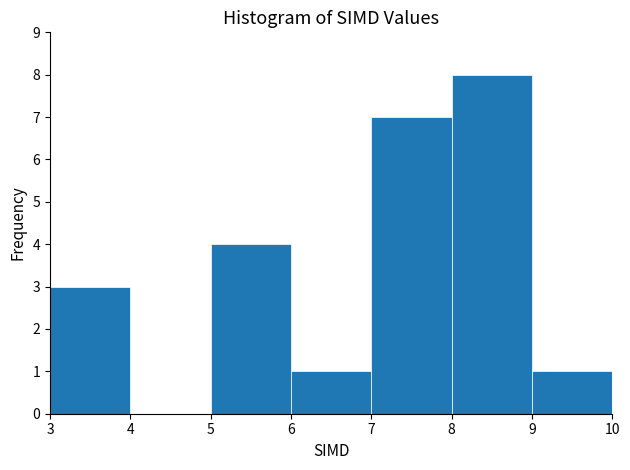

Reading left to right, list every bar in this chart as the range it spans on the x-axis followed by its height. The values are not printed on the chart, so give them approximately, as read against the axis.

3 to 4: 3
4 to 5: 0
5 to 6: 4
6 to 7: 1
7 to 8: 7
8 to 9: 8
9 to 10: 1